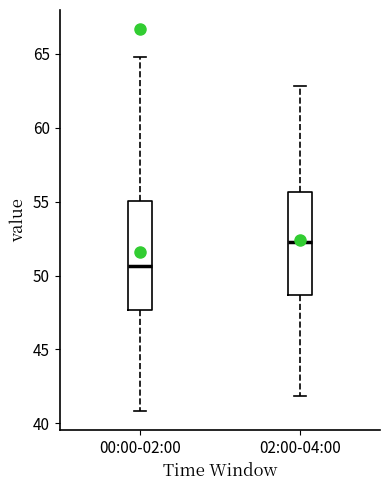

Where does the median line of the box for 02:00-04:00 sit on the y-axis? The values are not printed on the chart, so give them approximately, as read against the axis.

52.5